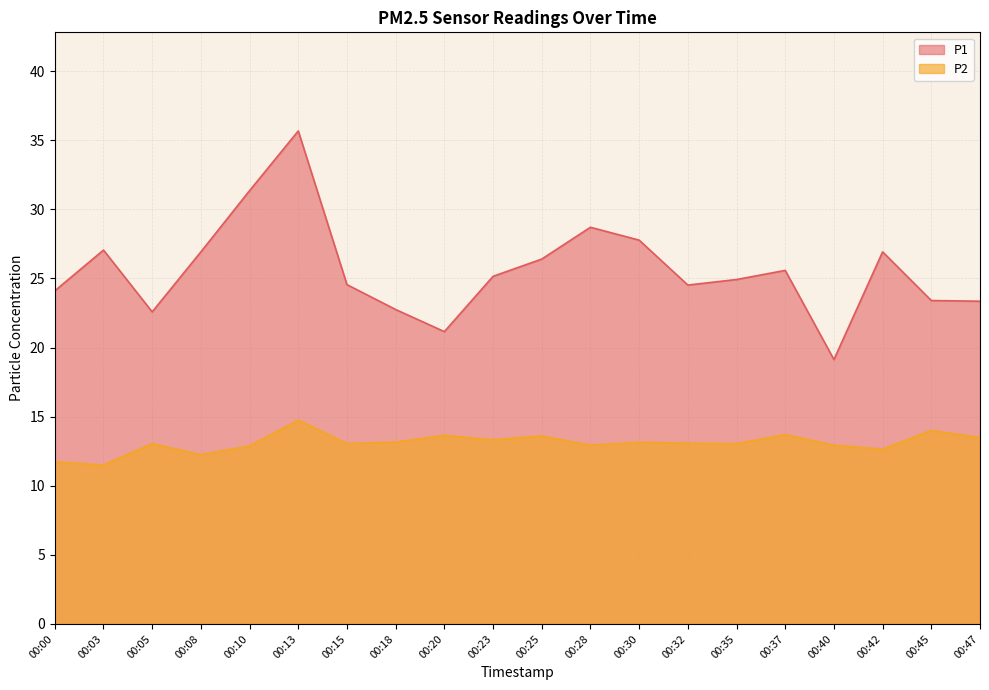

What is the value of the P1 point at the 5th from the left?

31.4